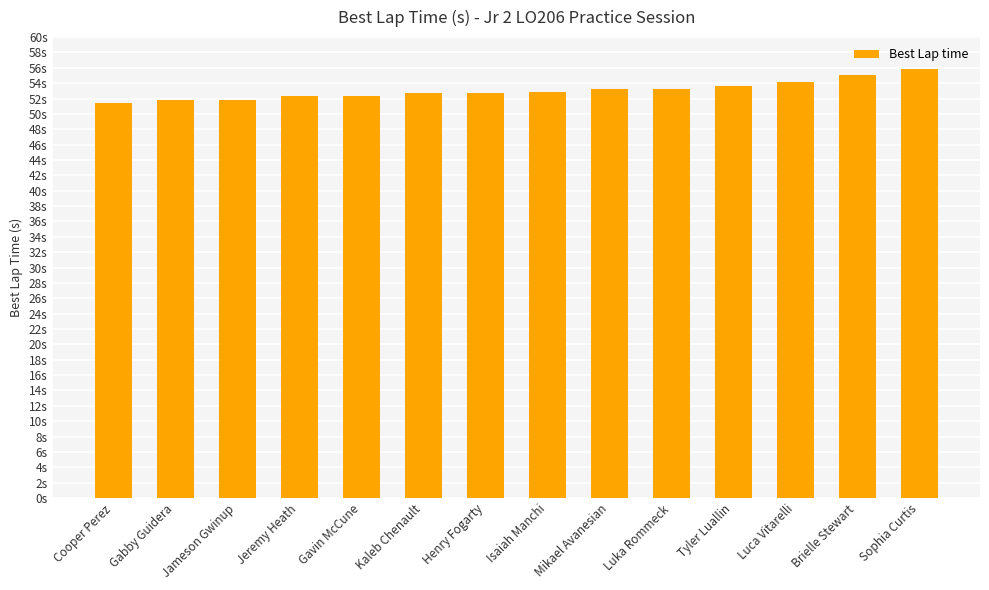

Approximately how many times larger is the value at Jeremy Heath compared to Luca Vitarelli?

1.0